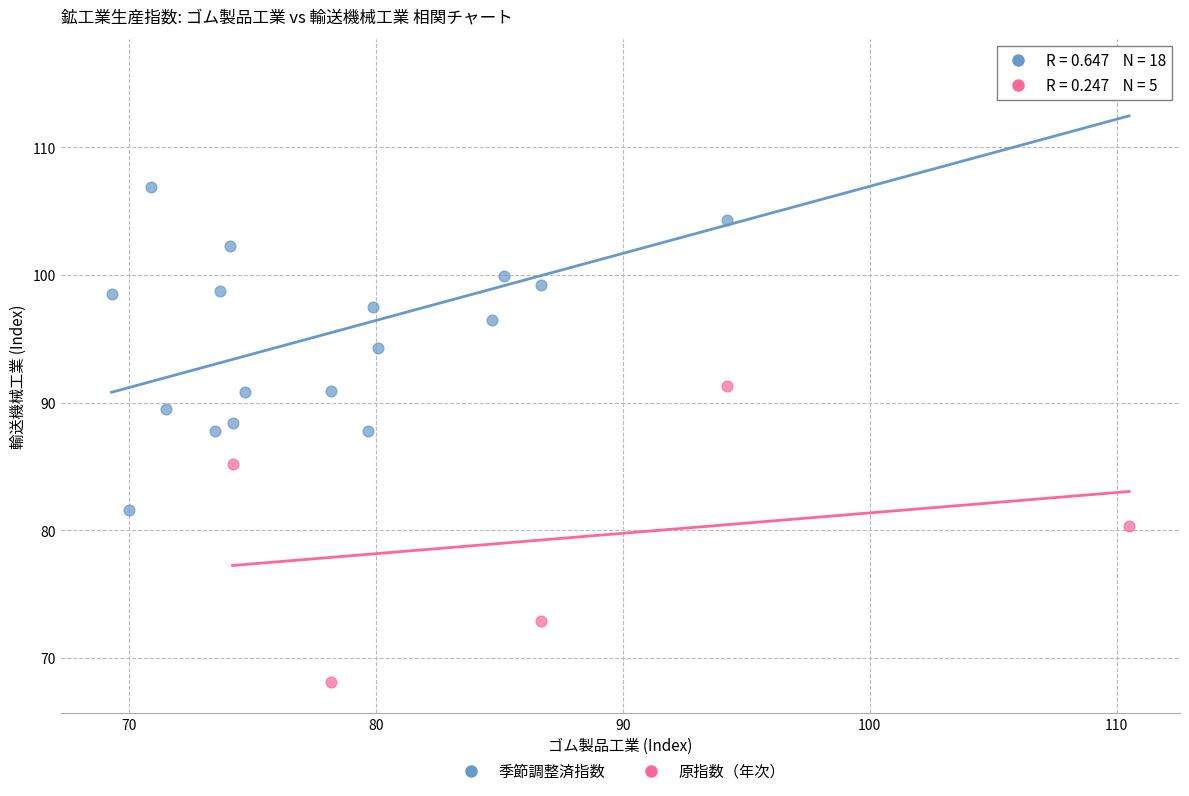

Which series reaches the minimum Y coordinate?

原指数（年次）